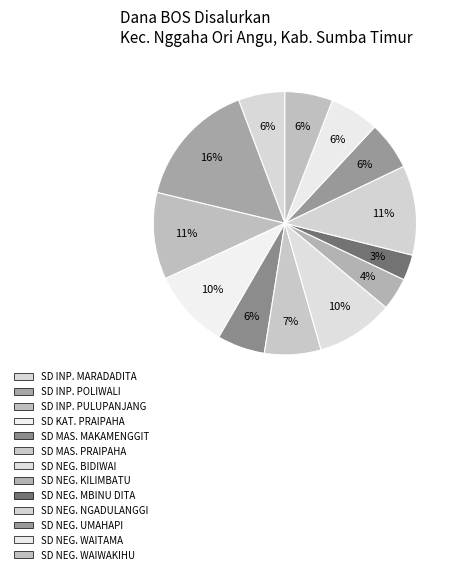

Which slice is the smallest?

SD NEG. MBINU DITA